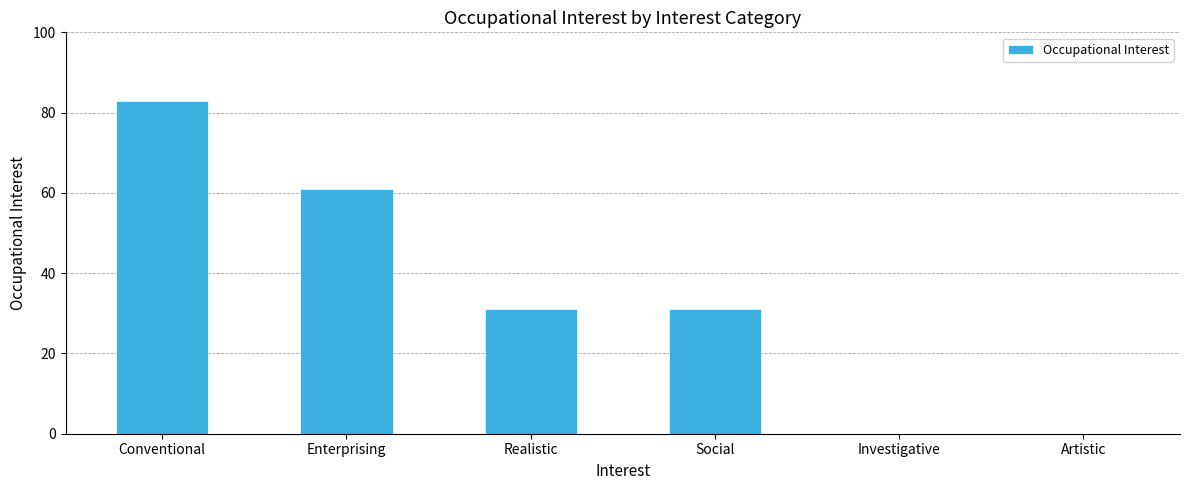

What is the change in value from Enterprising to Social?

-30